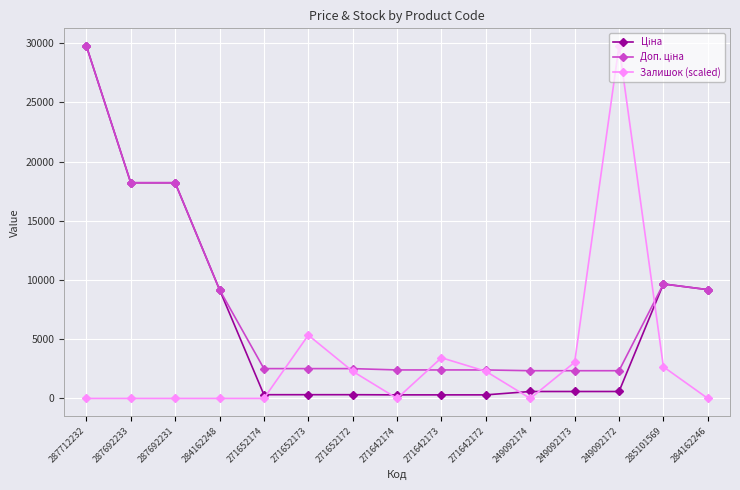

At which category is the sum across all series the highest?

287712232